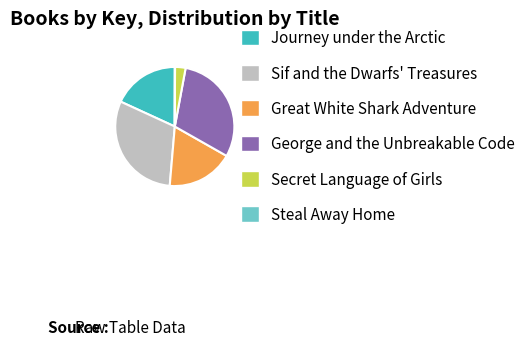

True or false: Journey under the Arctic accounts for 29% of the total.

False